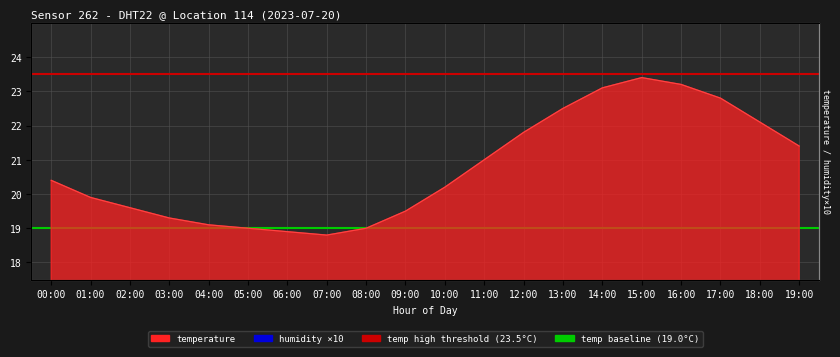

At which category does the chart reach its minimum across all series?

07:00